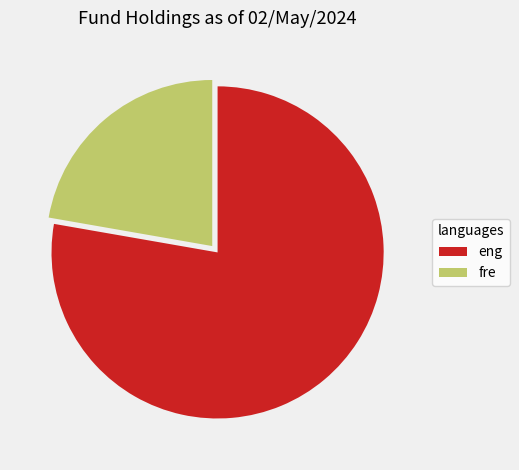

Which has a higher value, fre or eng?

eng